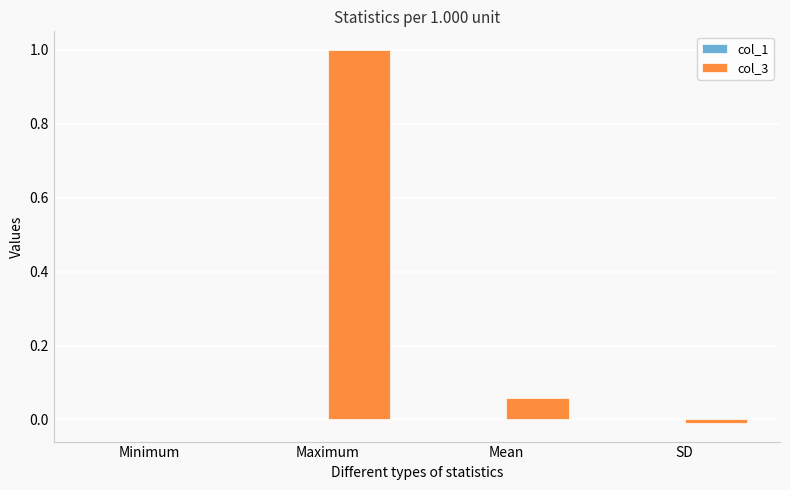

Count the number of data series in this chart.

2